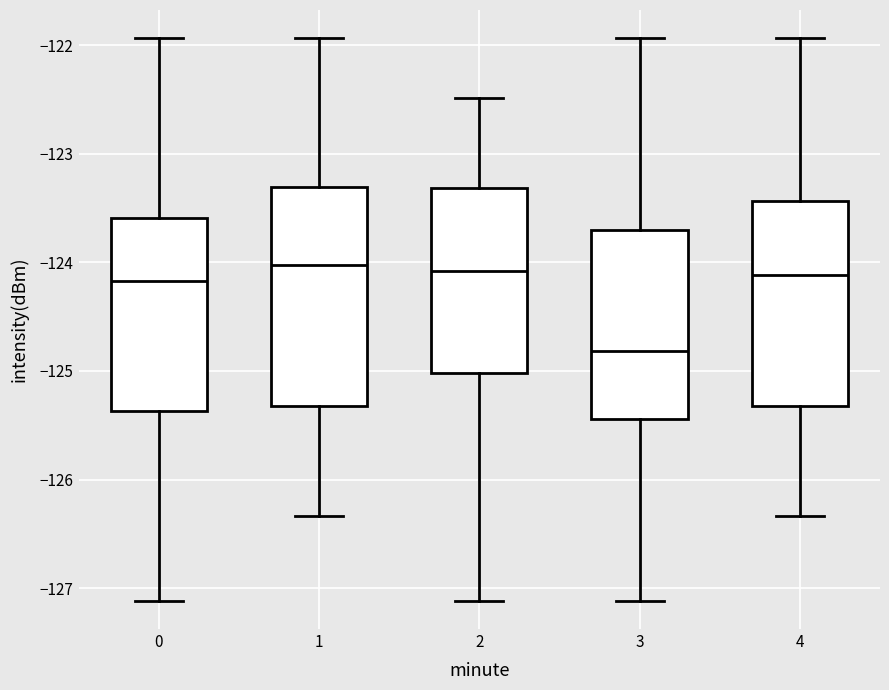

Which box is the tallest, from its lower edge to its upper edge?

1